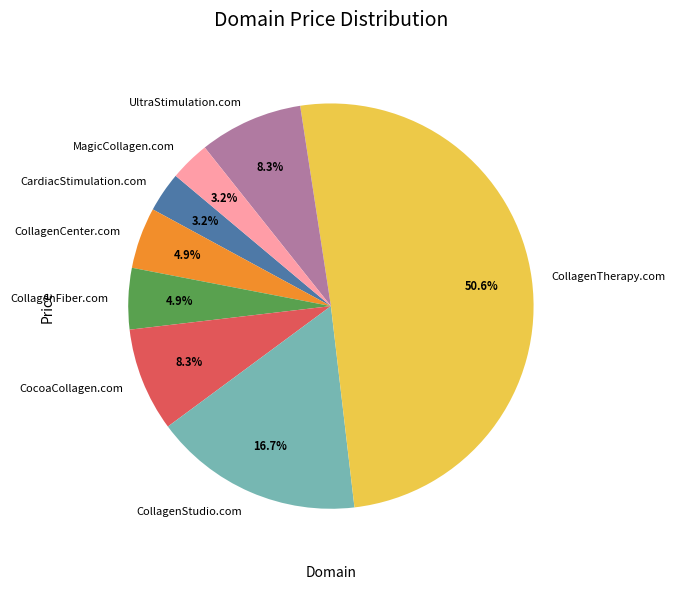

To the nearest percent, what portion does CollagenStudio.com represent?

17%